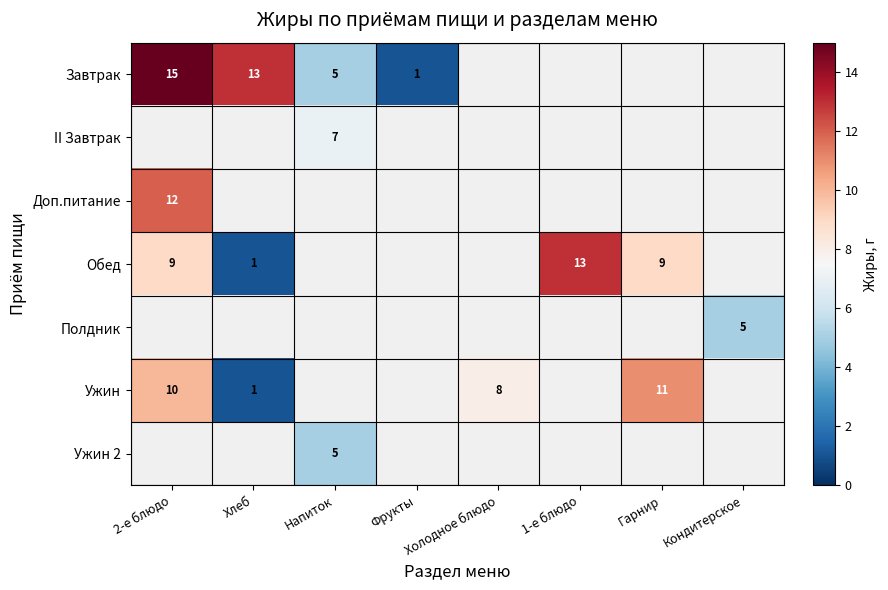

How many values in Доп.питание are above zero?

1